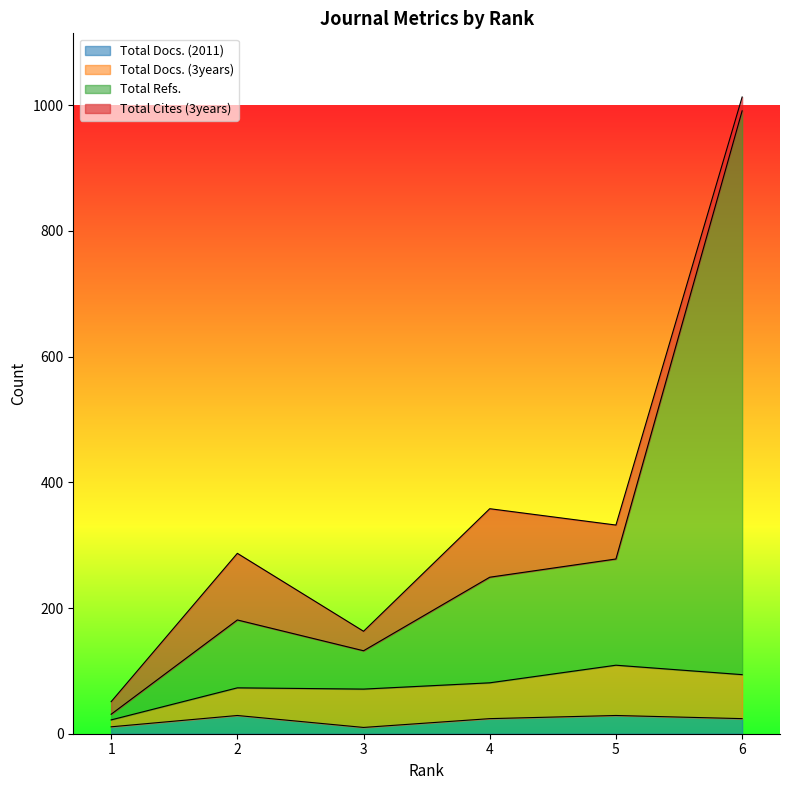

The value of Total Docs. (2011) at 5 is 29. True or false?

True